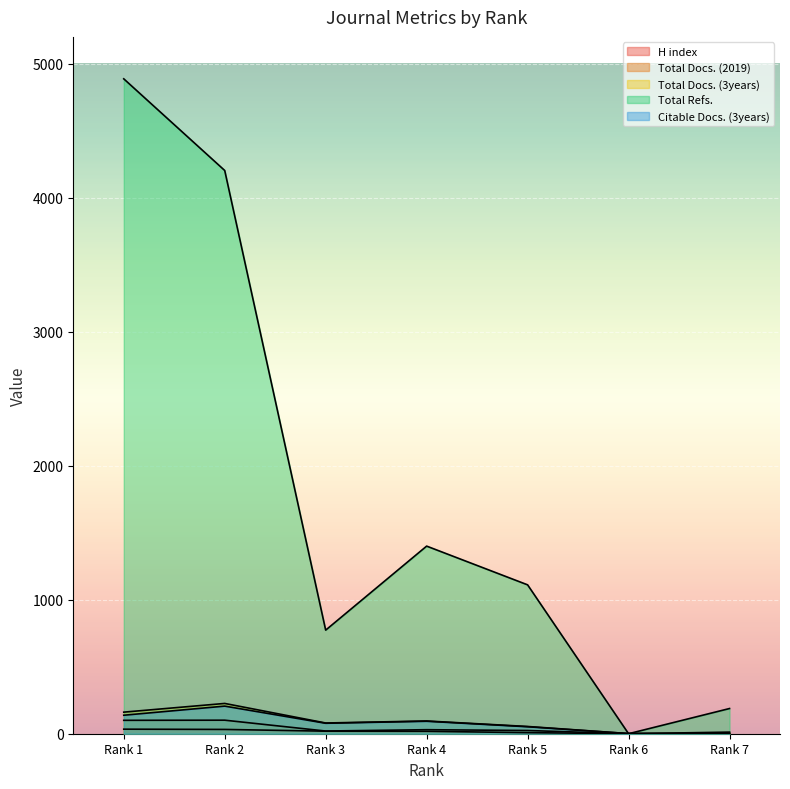

How many series are shown in this chart?

5